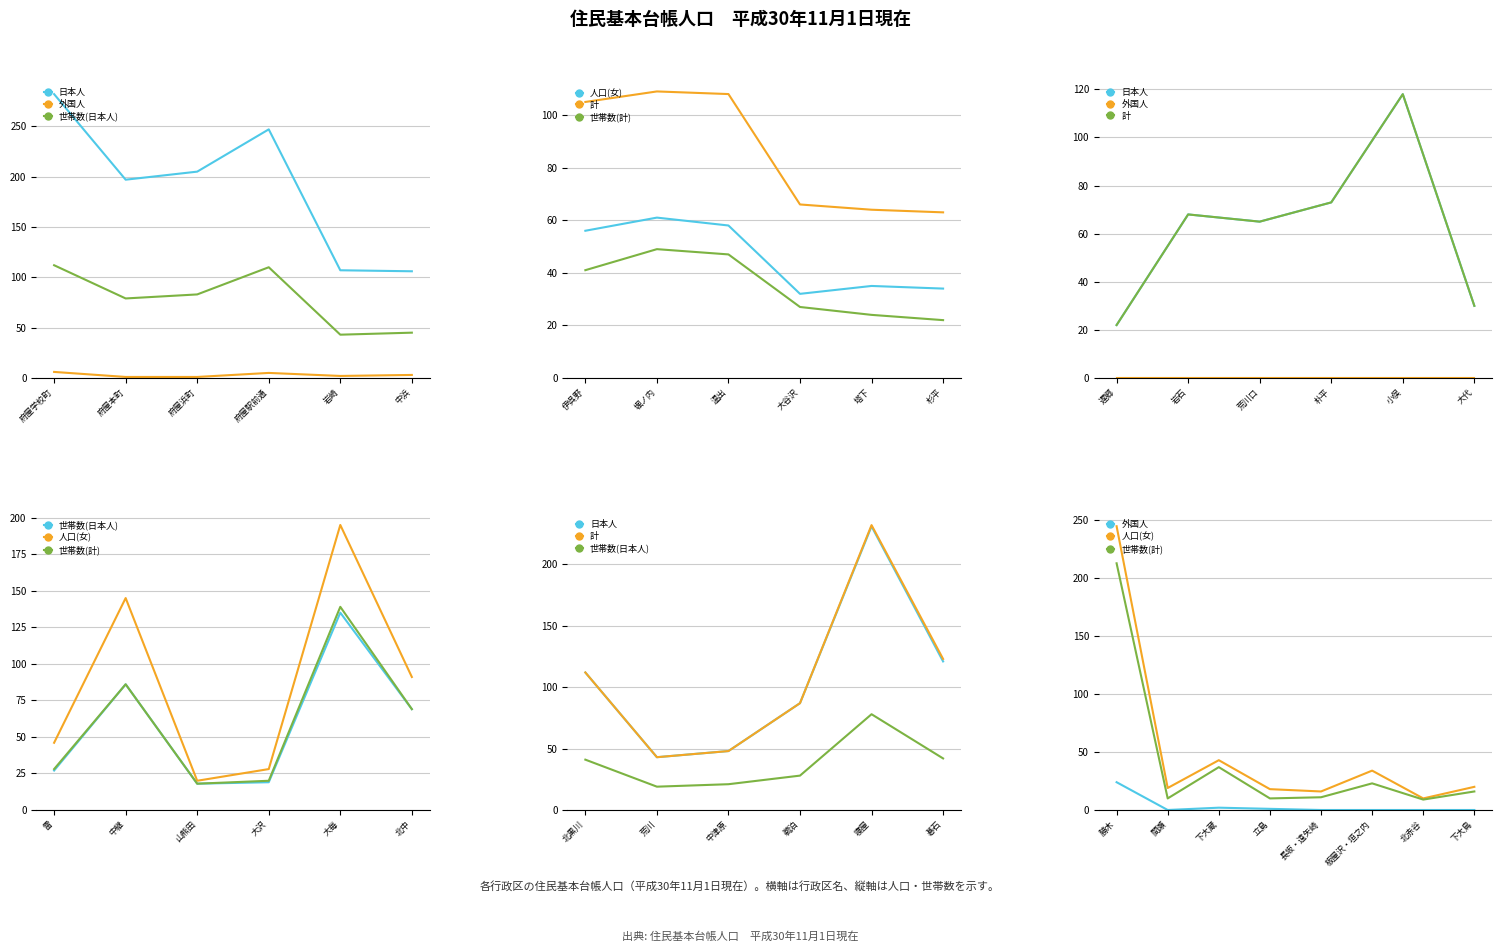

What are all the series names shown in the legend?

日本人, 外国人, 世帯数(日本人), 人口(女), 計, 世帯数(計)